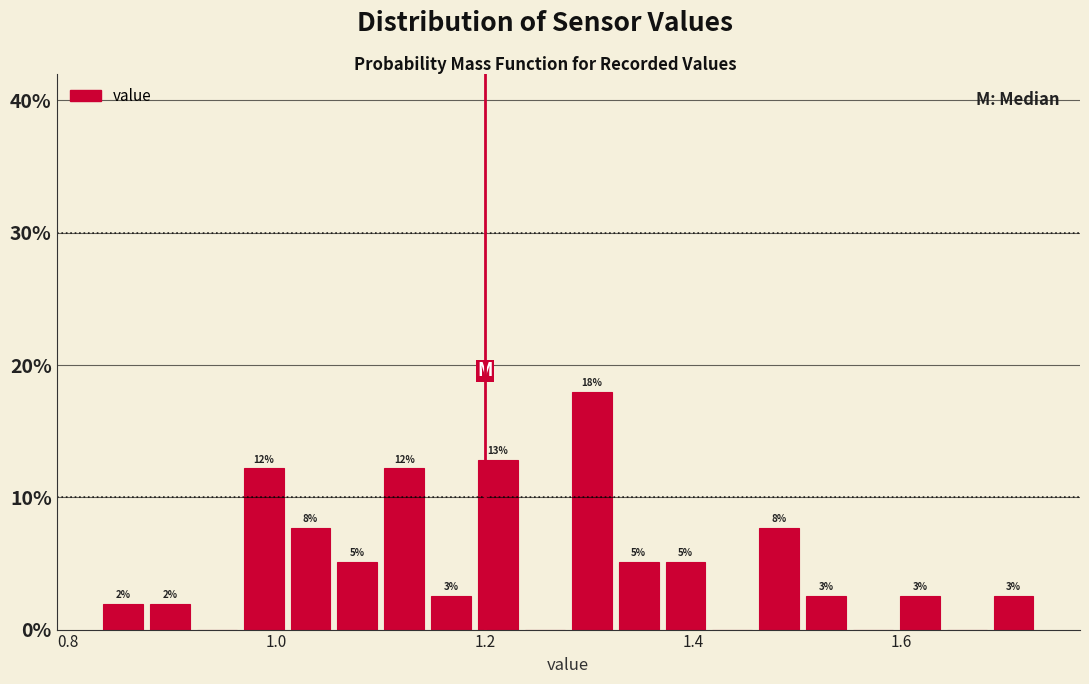

Around what value on the x-axis is the tallest bar? Give the approximate position of its centre, as read against the axis.

1.30